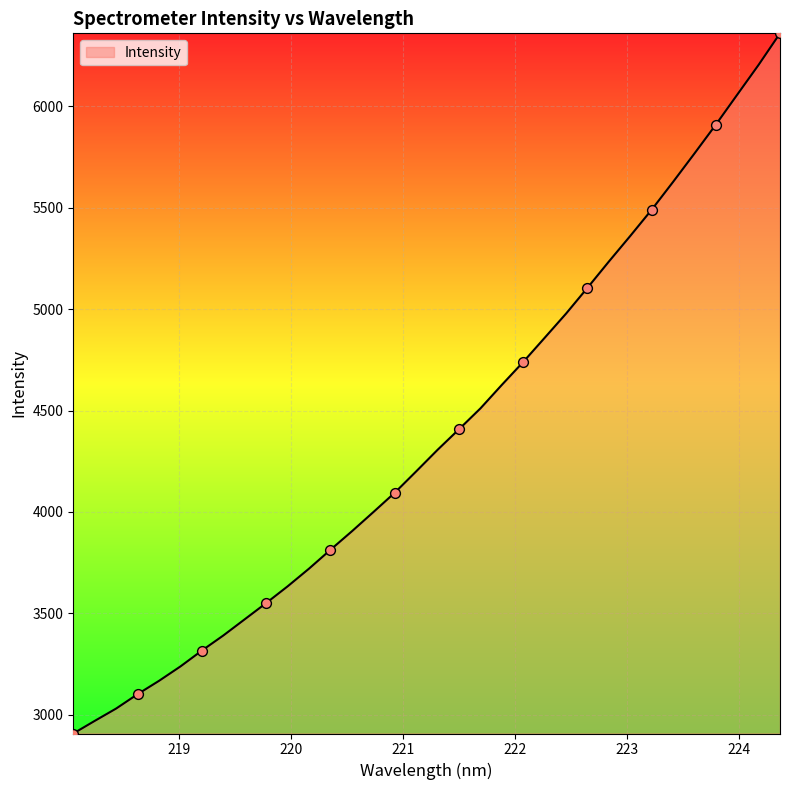

What is the minimum value shown in the chart?

2908.0